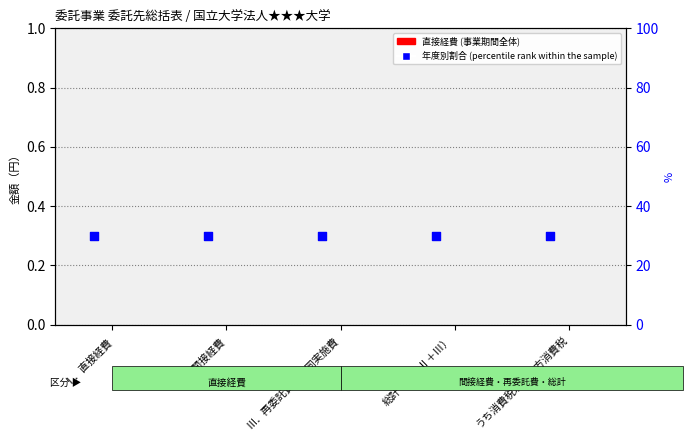

Which series has the largest total across all categories?

percentile rank within the sample